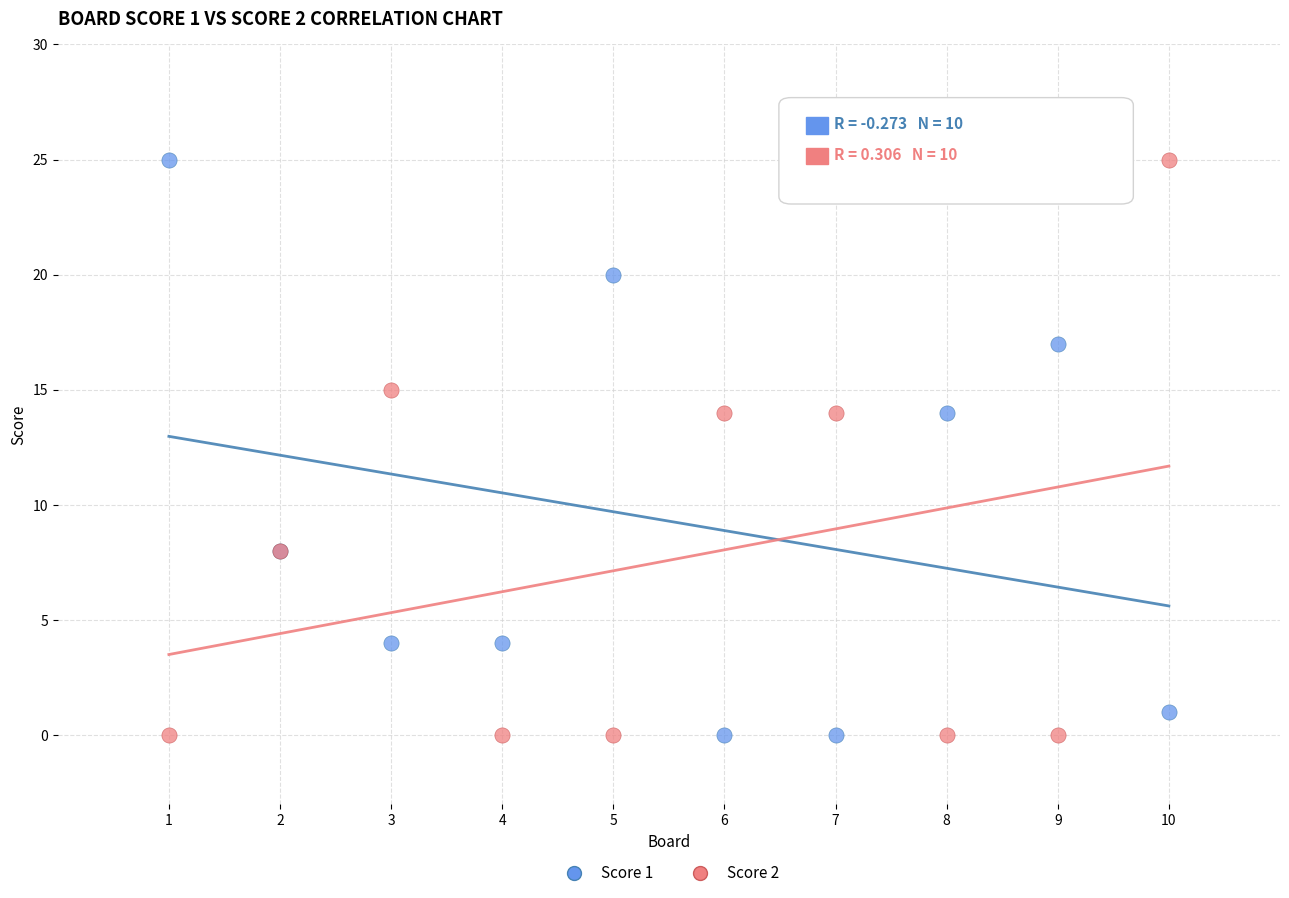

What is the X range (max minus min) for the scatter plot?

9